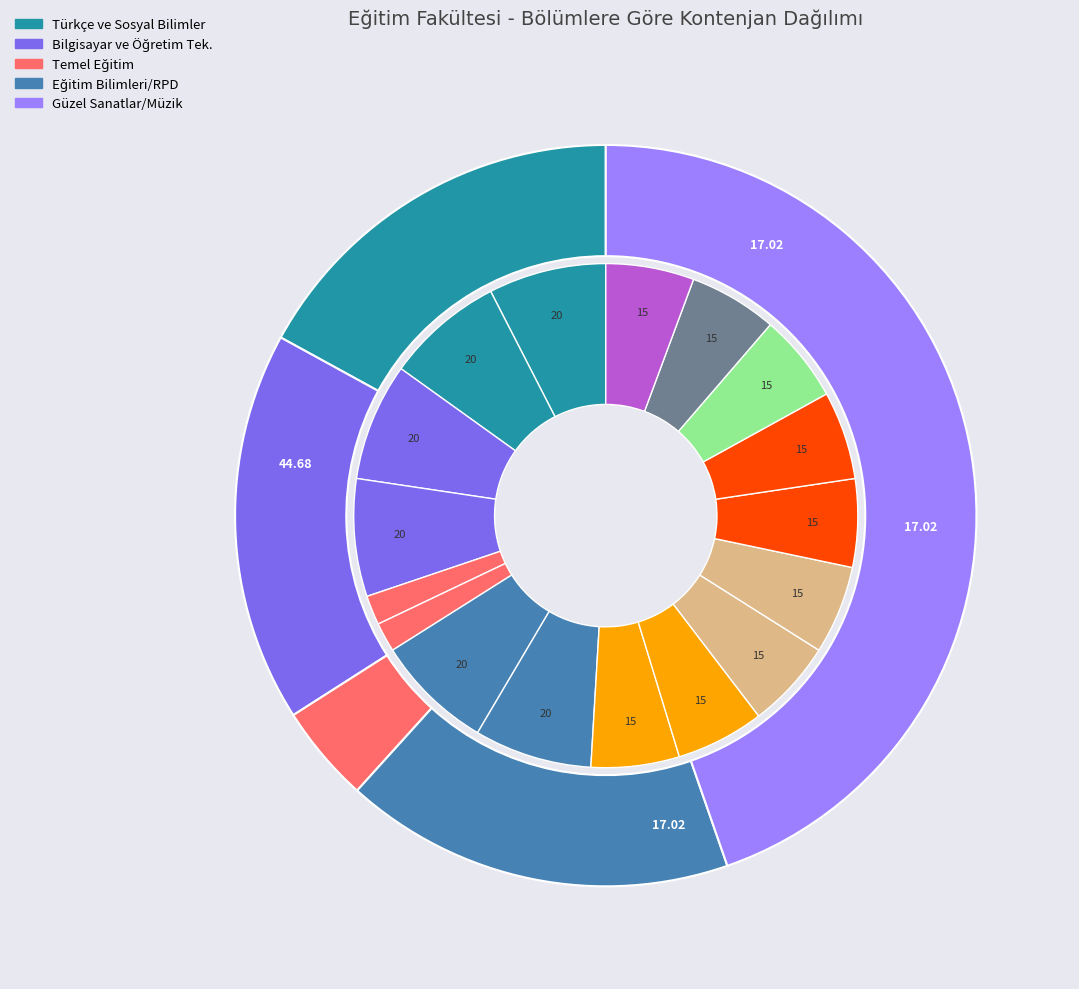

How many segments does this pie chart have?

17